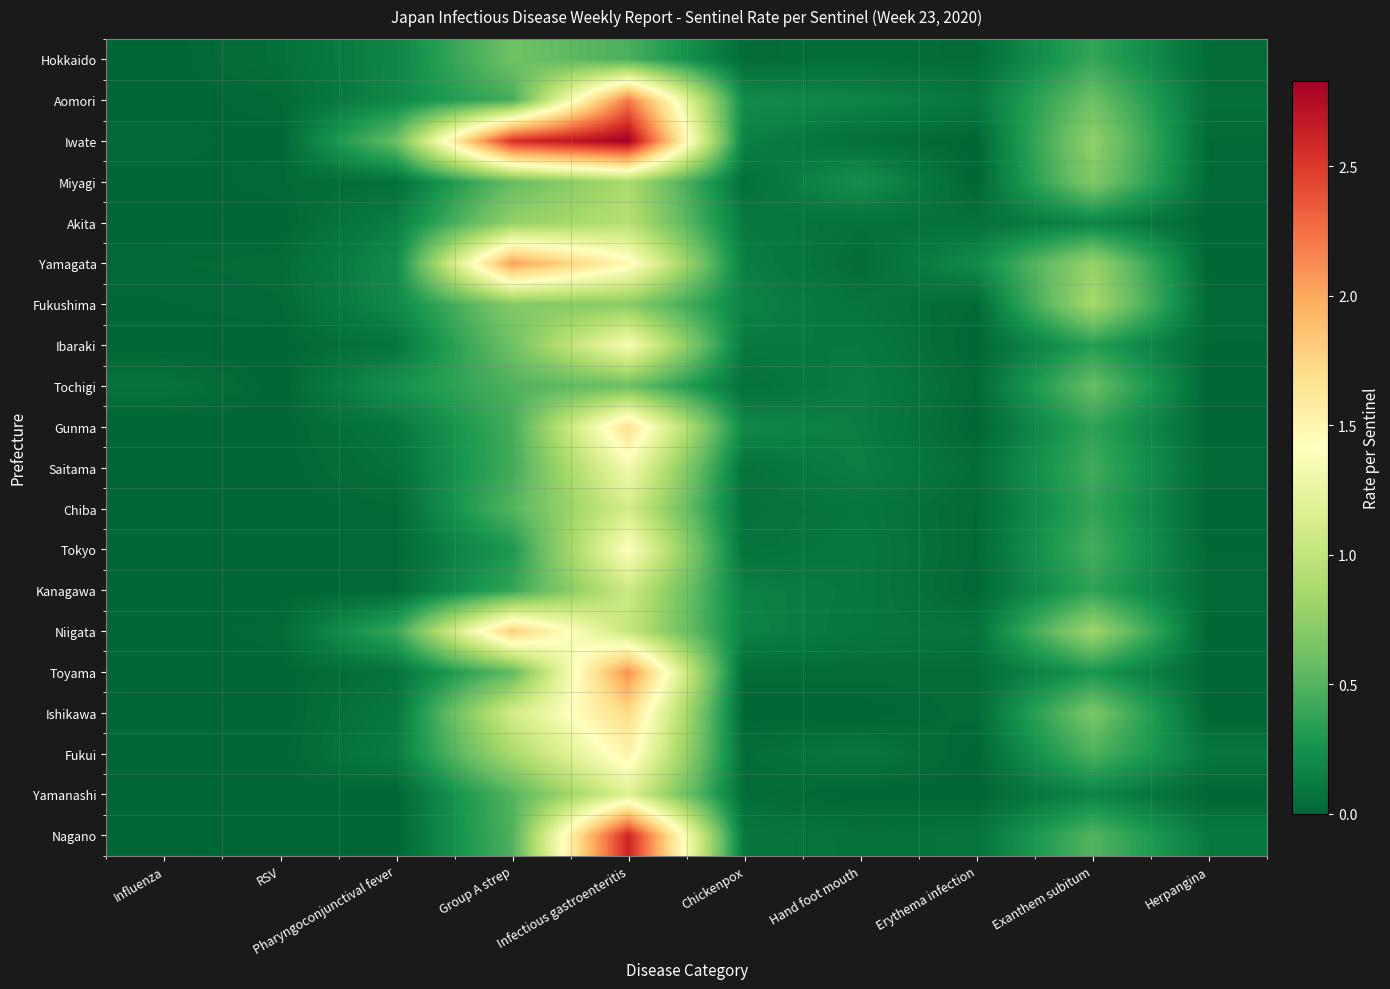

Between Herpangina and Group A strep, which is larger?

Group A strep